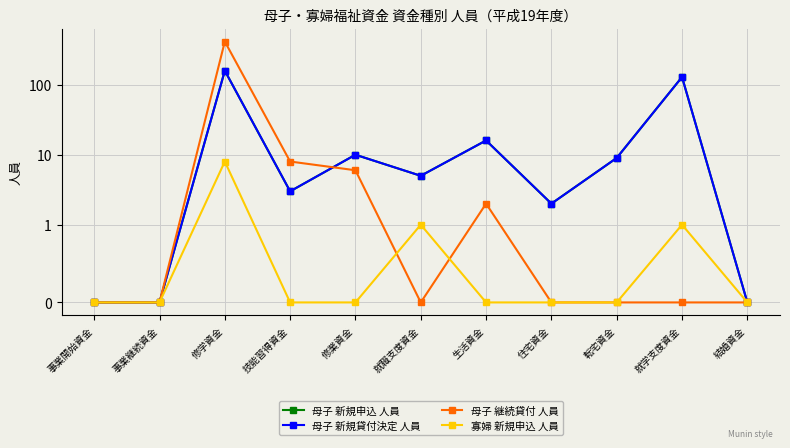

Where is 母子 継続貸付 人員 nearest to the value 207?

技能習得資金